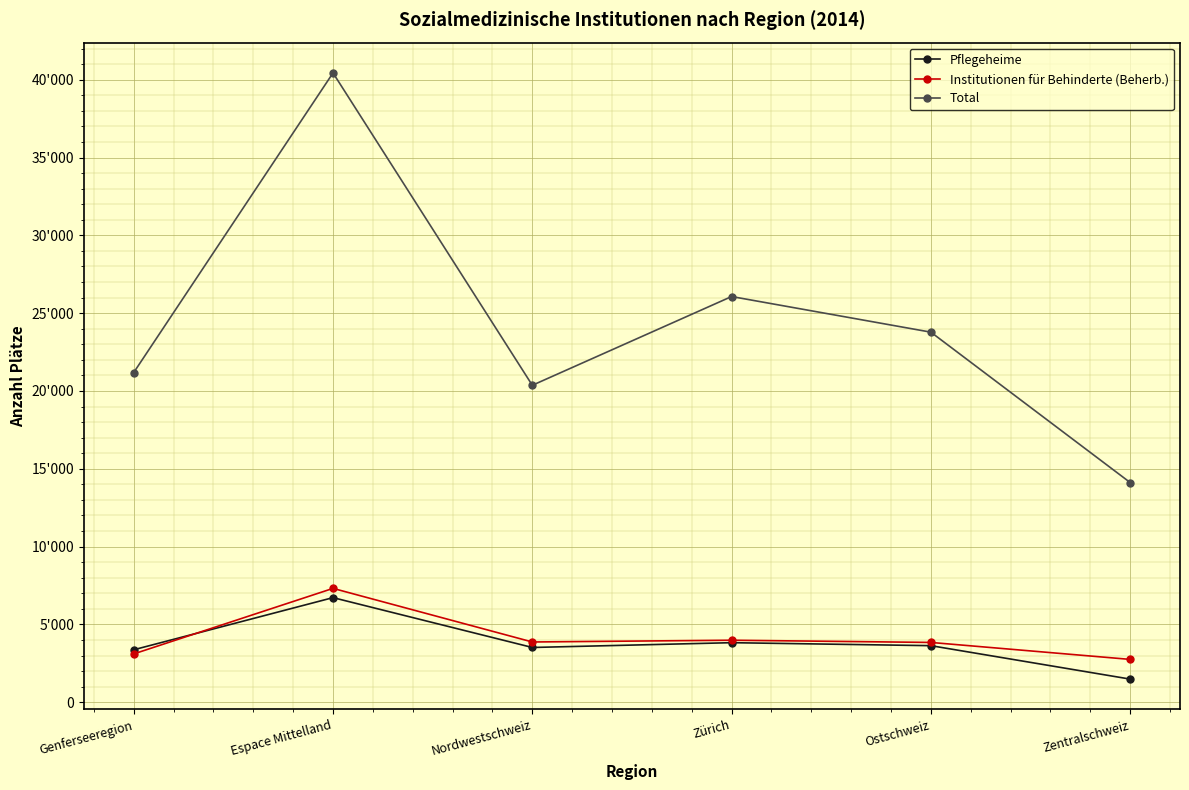

At how many categories does at least one series exceed 22269?

3